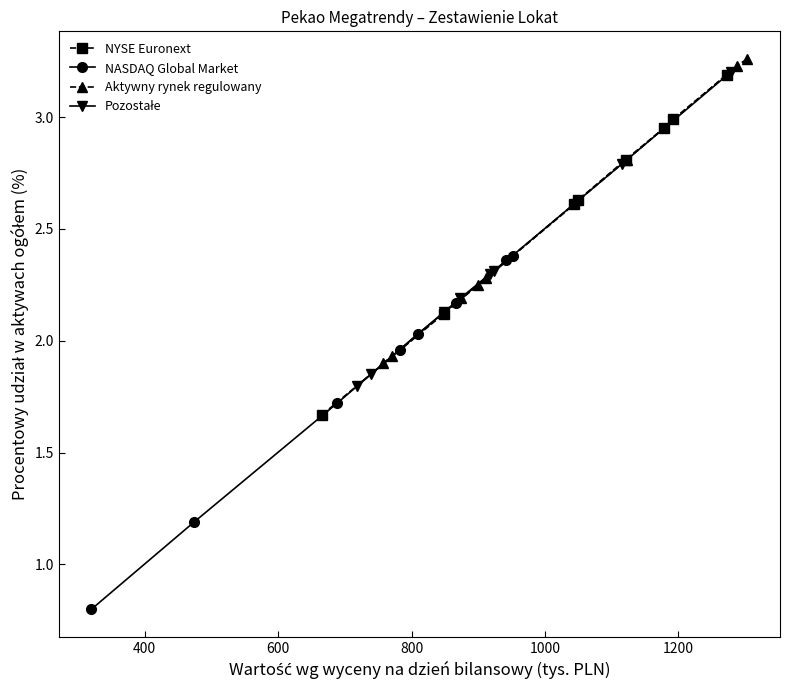

What is the difference between the maximum and minimum values in the Aktywny rynek regulowany series?

1.4